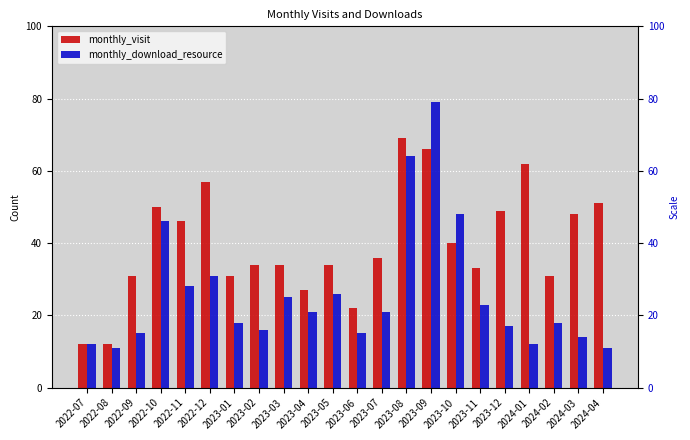

Reading left to right, what are all the values shown in this chart?

monthly_visit: 12	12	31	50	46	57	31	34	34	27	34	22	36	69	66	40	33	49	62	31	48	51
monthly_download_resource: 12	11	15	46	28	31	18	16	25	21	26	15	21	64	79	48	23	17	12	18	14	11